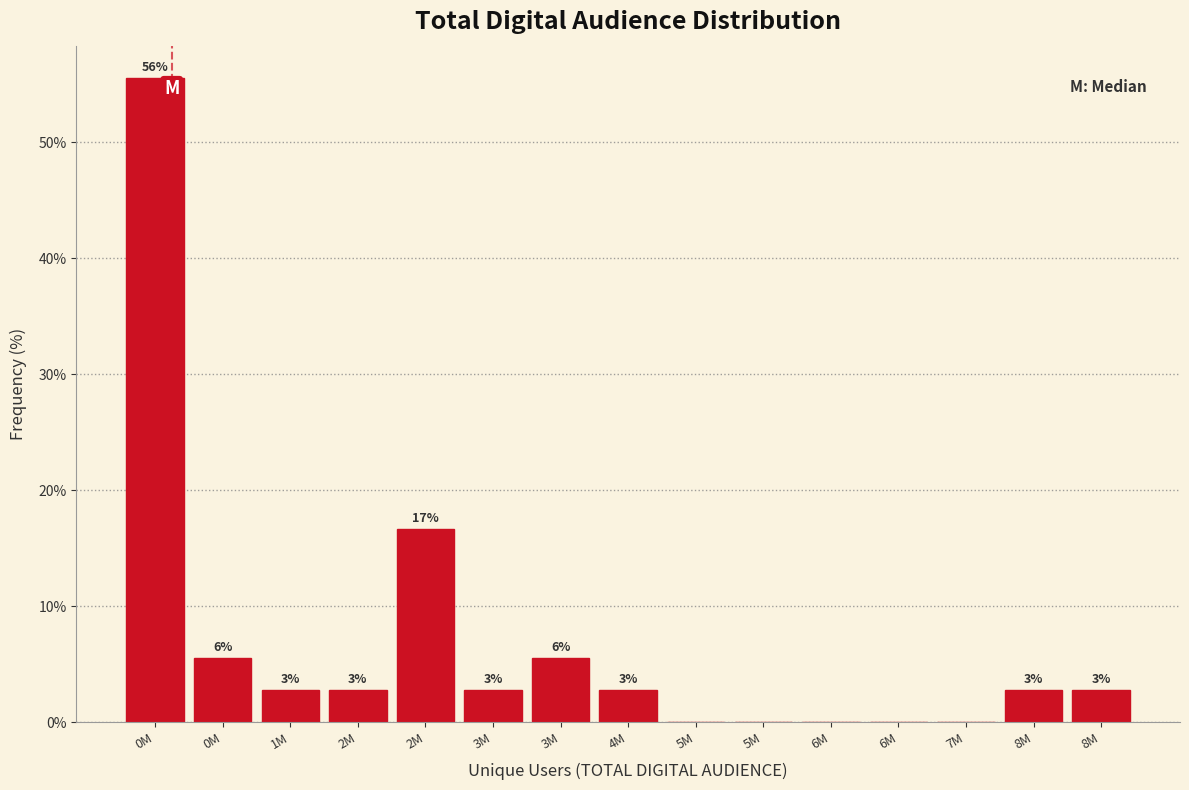

Are the bars horizontal?

No